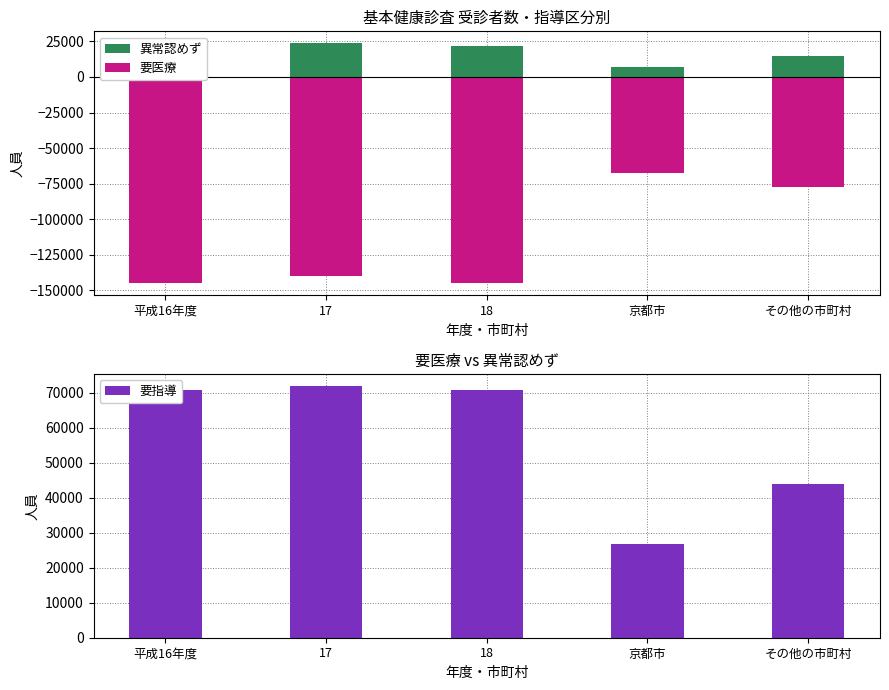

What is the sum of all 要指導 values?

284284